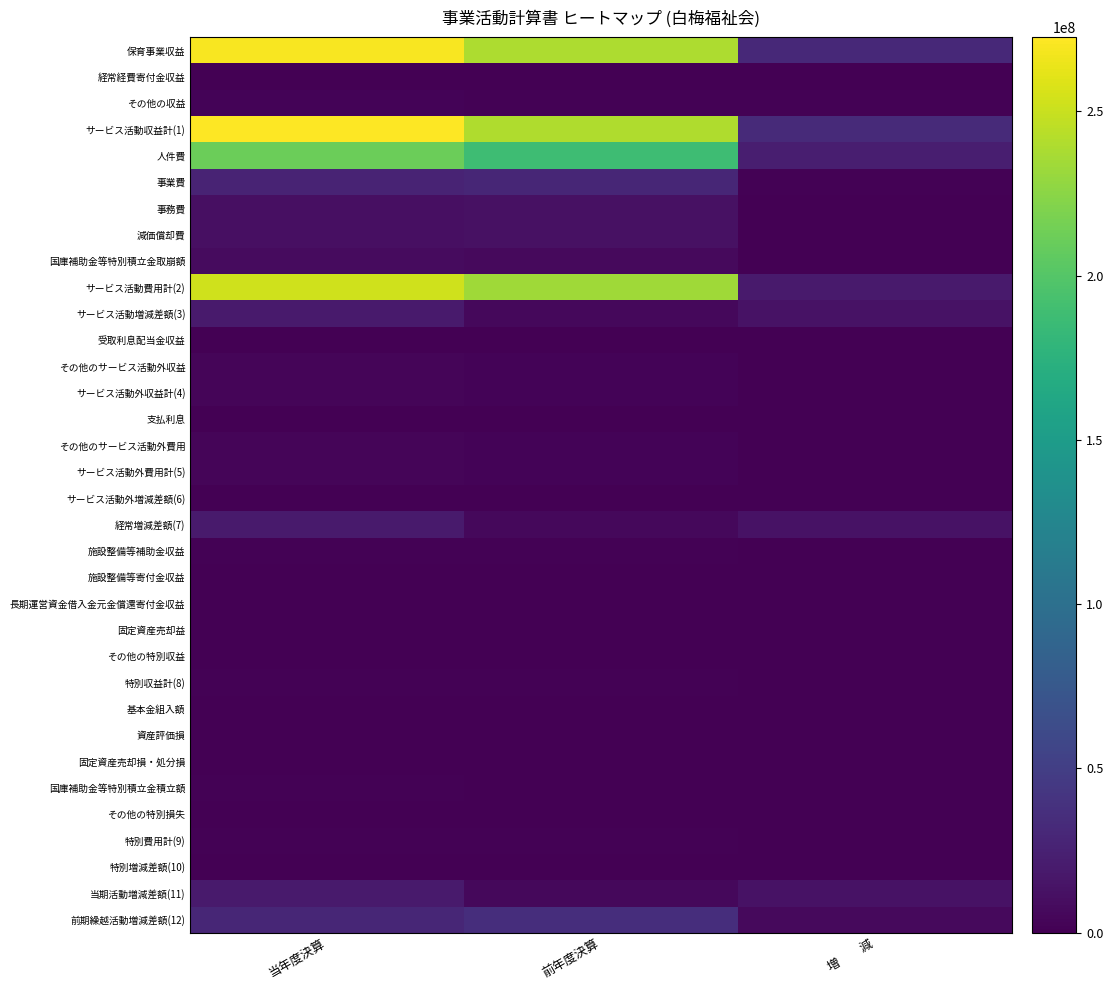

Which has a higher value, 当年度決算 or 前年度決算?

当年度決算